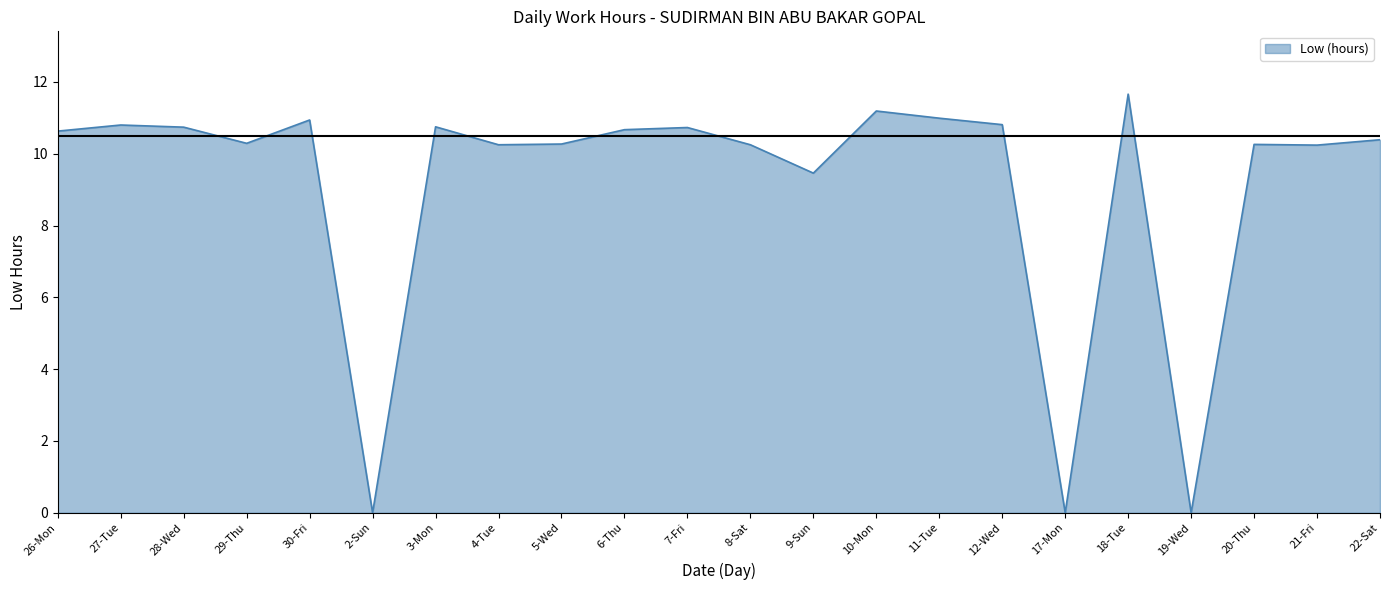

At which label does the data first exceed 10?

26-Mon